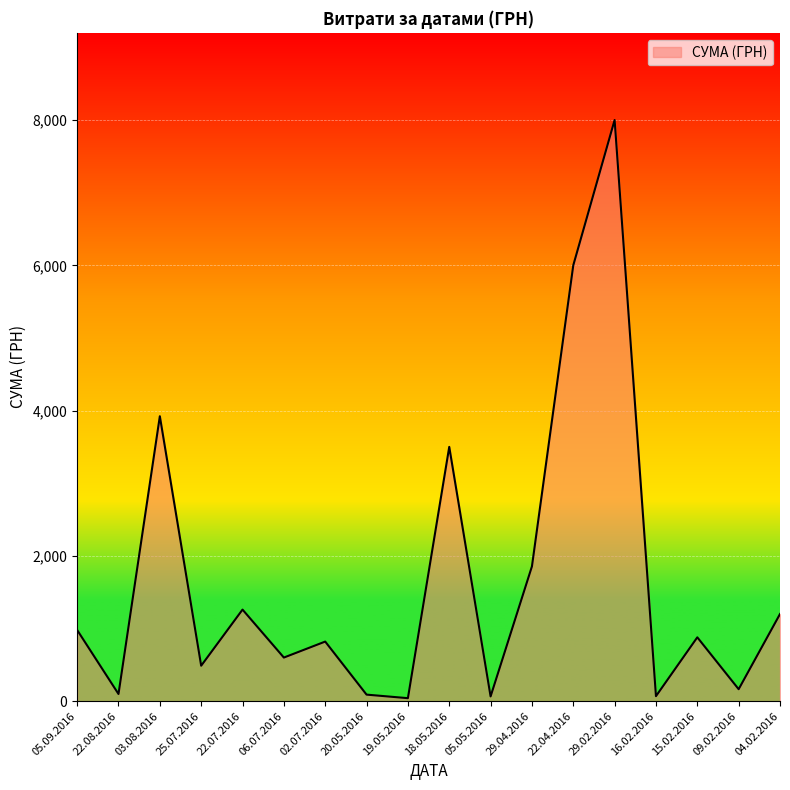

What is the difference between the maximum and minimum values?

7959.2